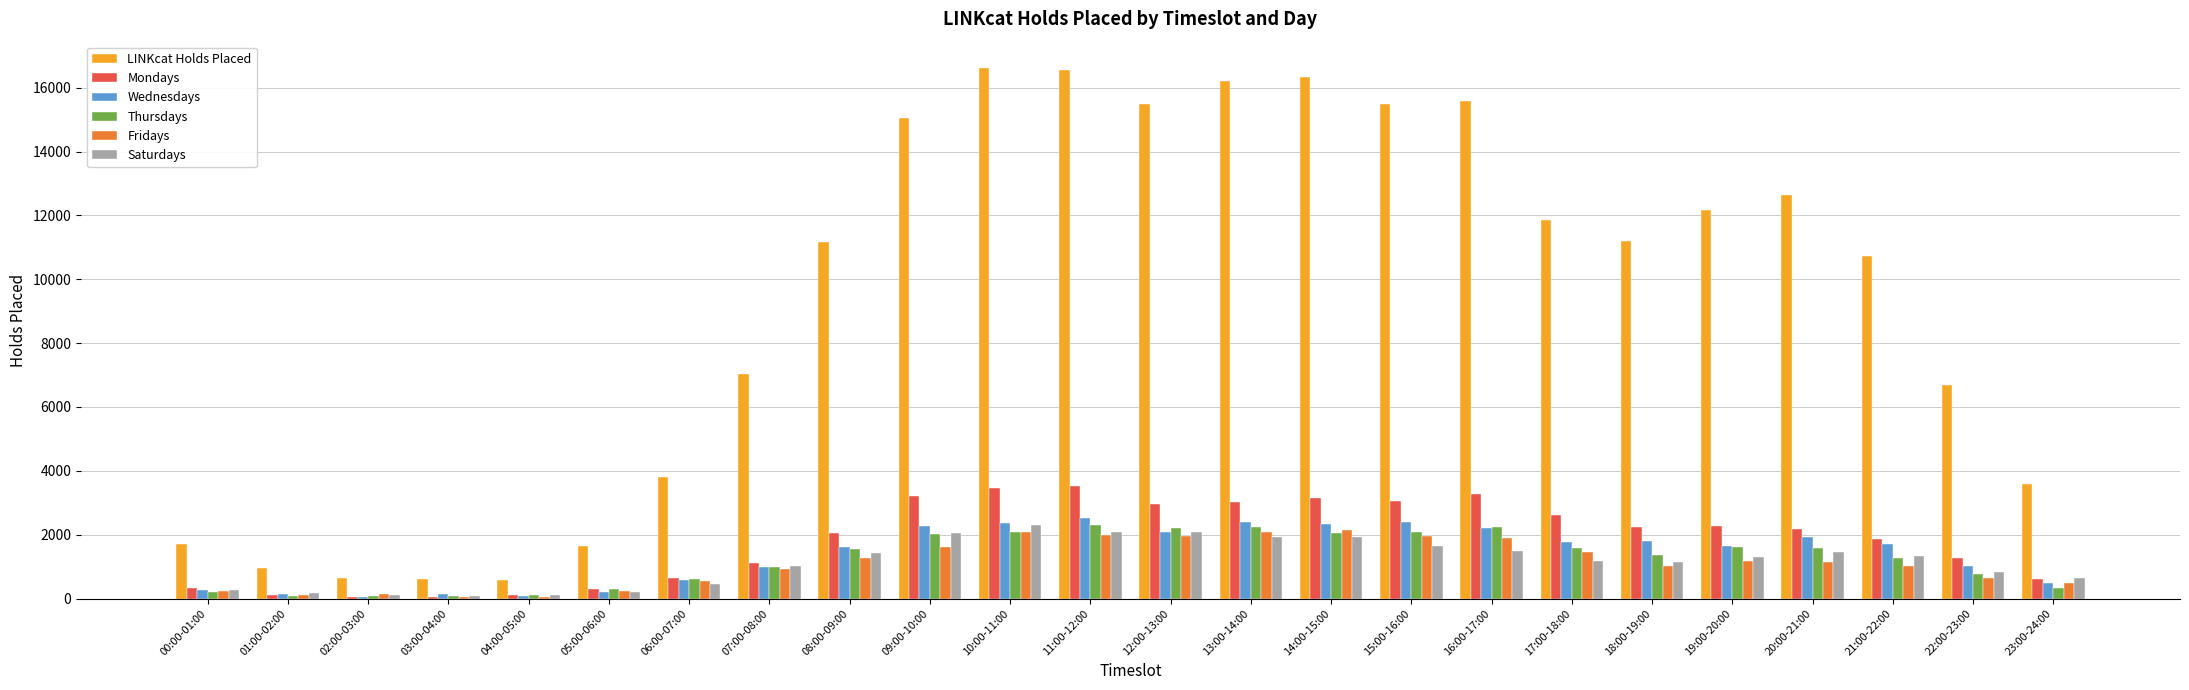

What is the sum of all Thursdays values?

29867